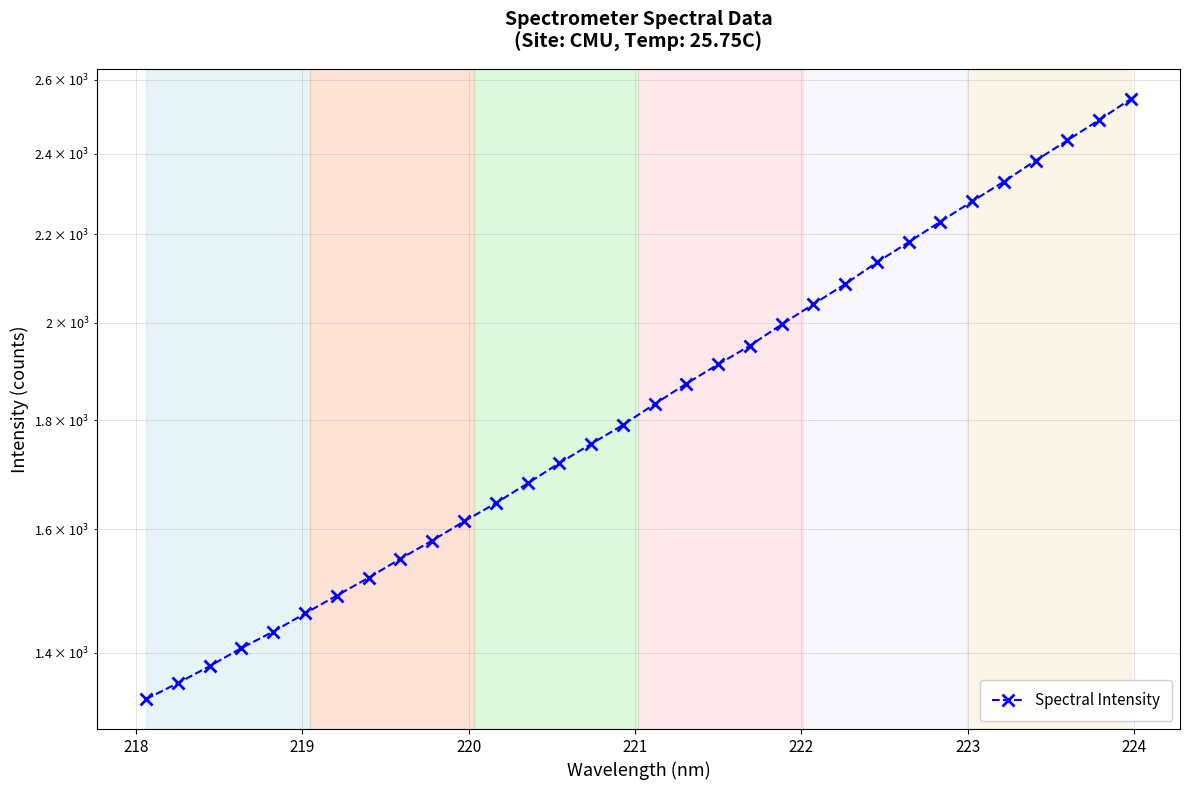

Does the chart have visible grid lines?

Yes